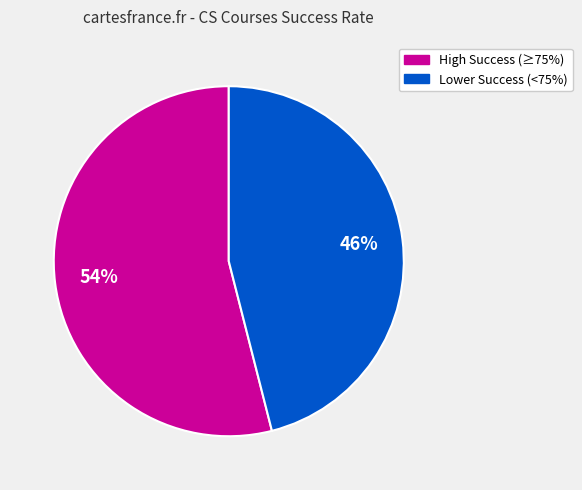

Does any single category account for the majority?

Yes